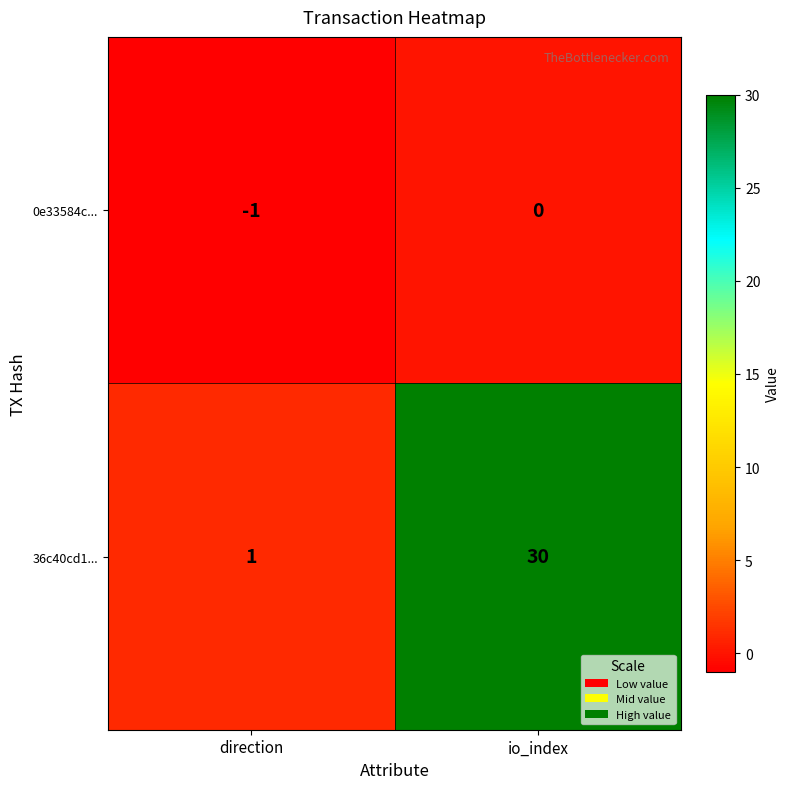

The 0e33584c... series shows -1 at direction. True or false?

True